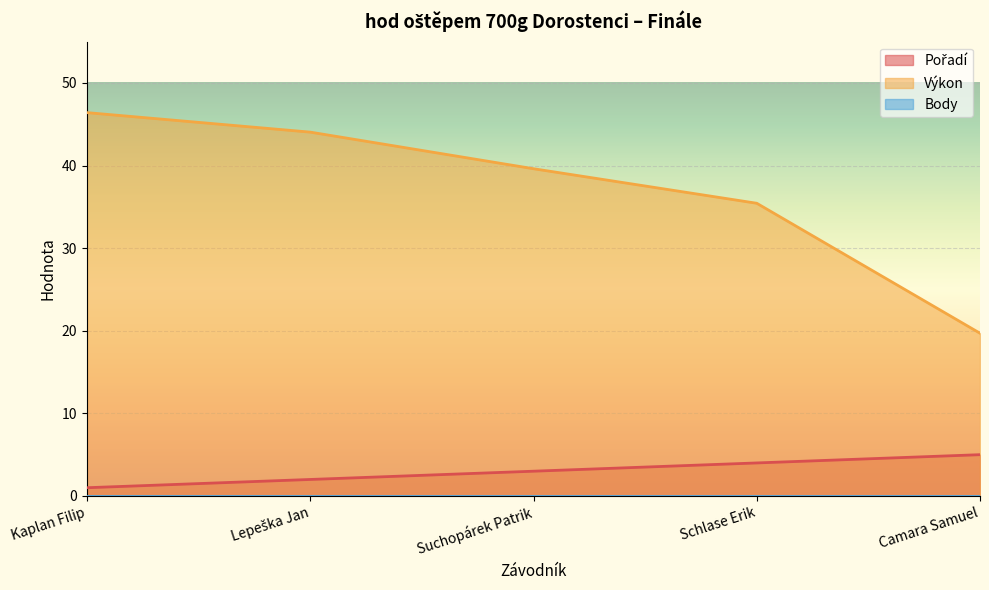

What is the sum of all Pořadí values?

15.0